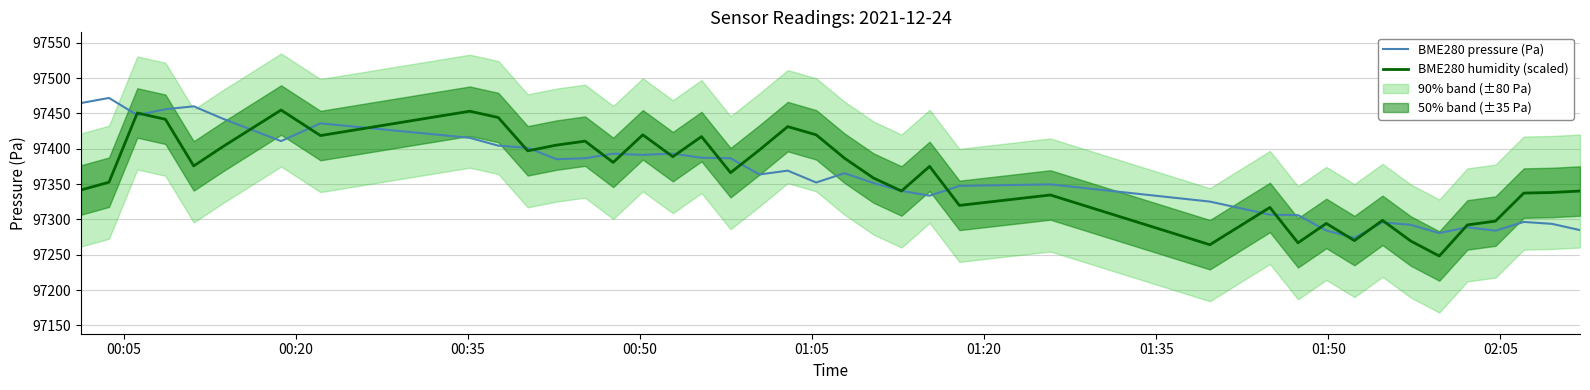

What is the lowest value of the BME280 humidity (scaled) series?

97248.3